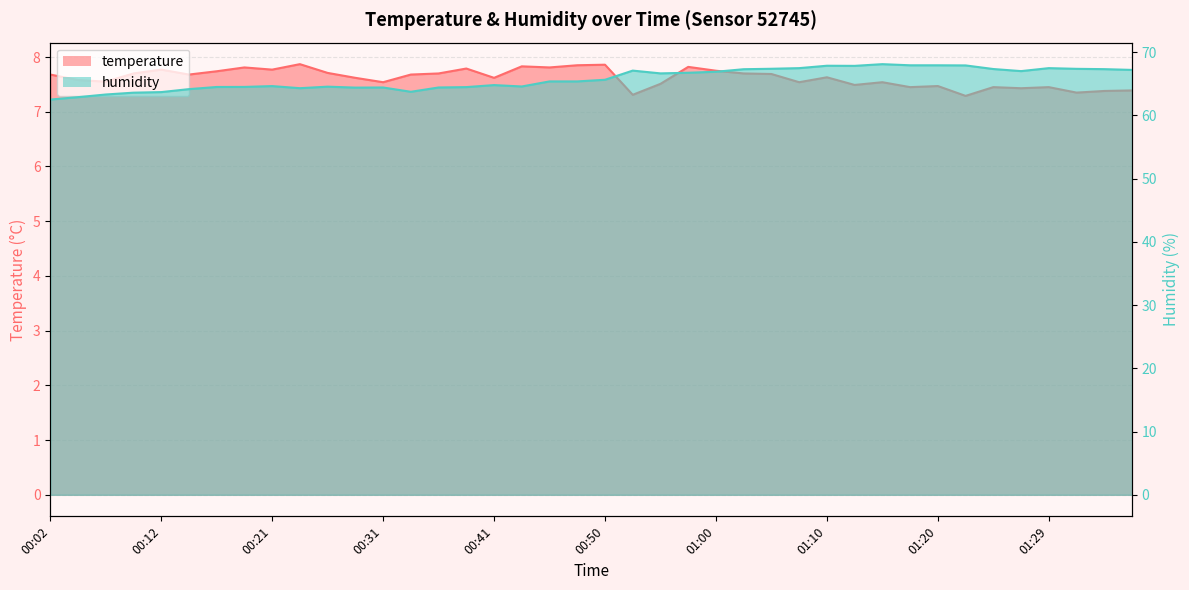

Which series has the largest range (max minus min)?

humidity